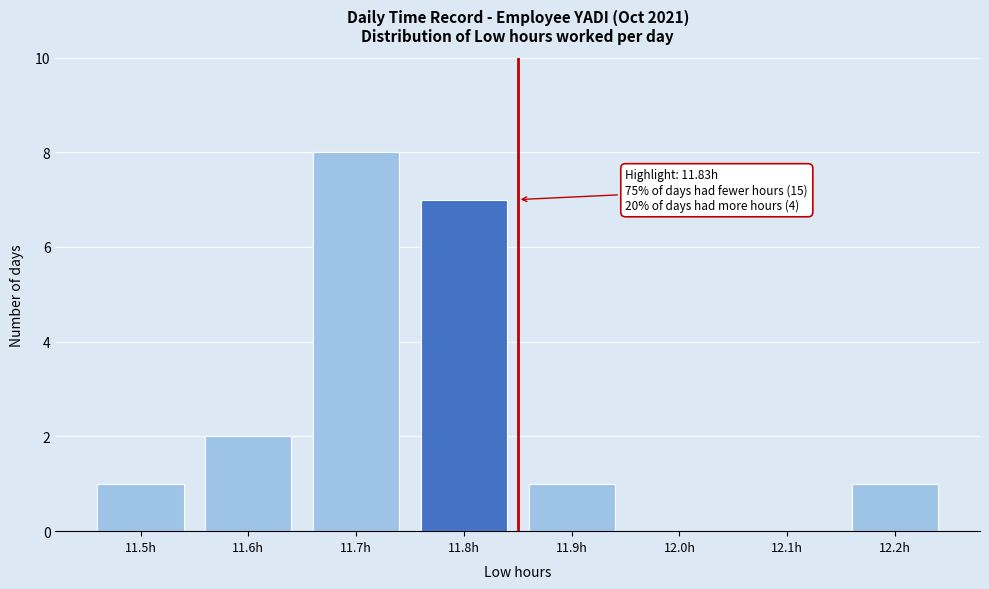

Reading left to right, transcribe all the data shown in this chart.

11.5h=1	11.6h=2	11.7h=8	11.8h=7	11.9h=1	12.0h=0	12.1h=0	12.2h=1